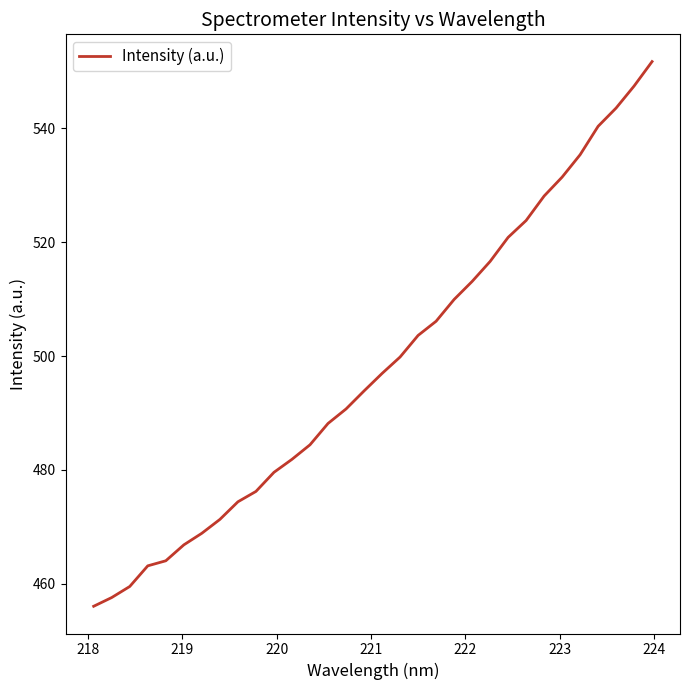

What is the greatest value displayed?

551.7